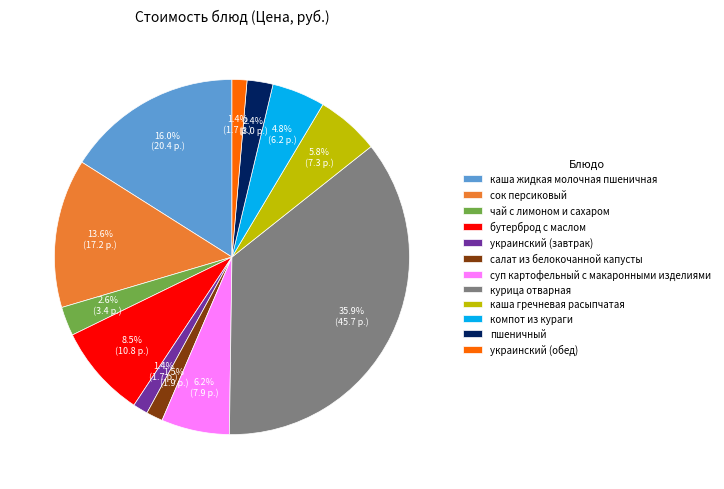

To the nearest percent, what percentage of the pie is компот из кураги?

5%